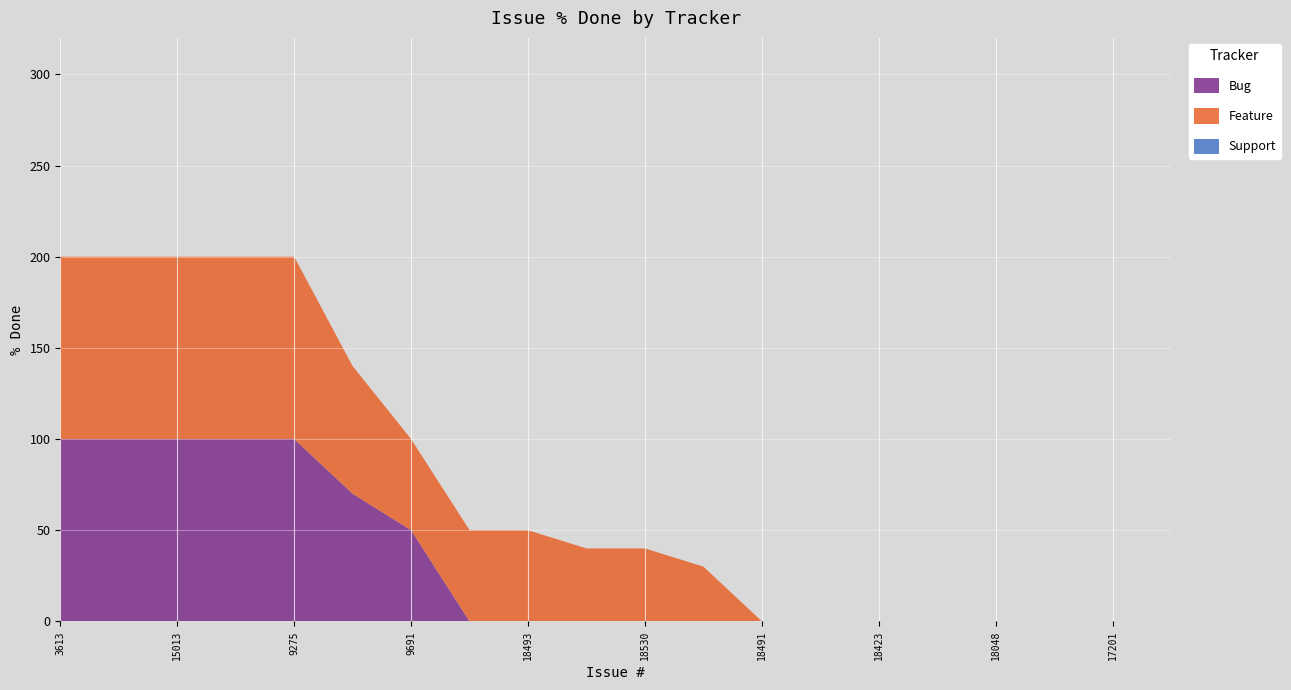

Reading right to left, extract all data points from this chart.

Bug: 10508=0	17201=0	17668=0	18048=0	18154=0	18423=0	18472=0	18491=0	18529=0	18530=0	18480=0	18493=0	18499=0	9691=50	16580=70	9275=100	9789=100	15013=100	17257=100	3613=100
Feature: 10508=0	17201=0	17668=0	18048=0	18154=0	18423=0	18472=0	18491=0	18529=30	18530=40	18480=40	18493=50	18499=50	9691=50	16580=70	9275=100	9789=100	15013=100	17257=100	3613=100
Support: 10508=0	17201=0	17668=0	18048=0	18154=0	18423=0	18472=0	18491=0	18529=0	18530=0	18480=0	18493=0	18499=0	9691=0	16580=0	9275=0	9789=0	15013=0	17257=0	3613=0